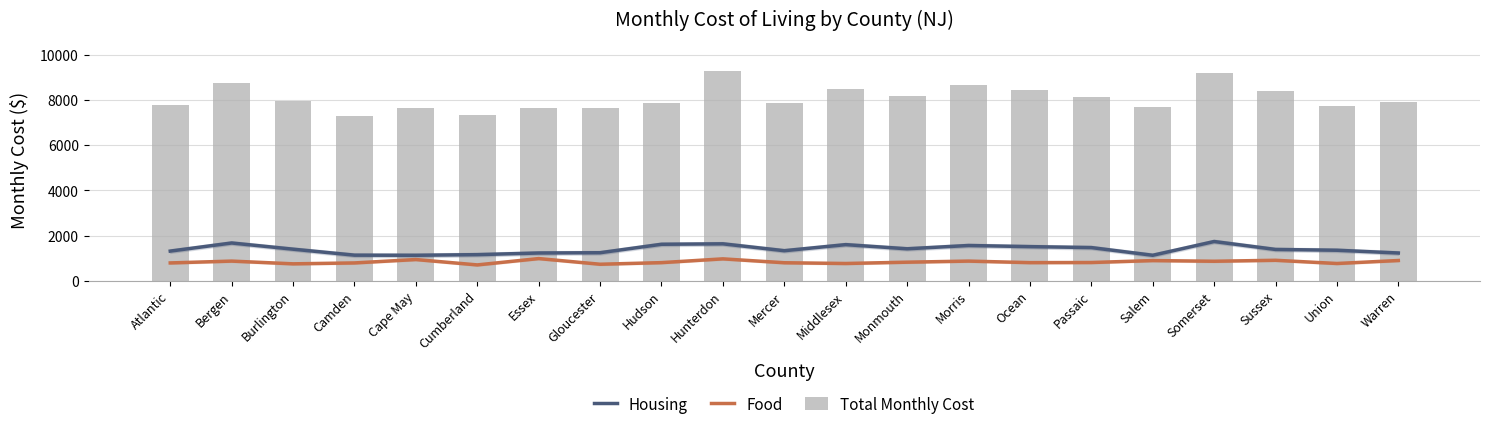

Reading left to right, list all the values displayed in this chart.

Housing: Atlantic=1312	Bergen=1671	Burlington=1397	Camden=1132	Cape May=1127	Cumberland=1155	Essex=1228	Gloucester=1240	Hudson=1614	Hunterdon=1634	Mercer=1329	Middlesex=1598	Monmouth=1414	Morris=1560	Ocean=1510	Passaic=1468	Salem=1127	Somerset=1736	Sussex=1385	Union=1350	Warren=1228
Food: Atlantic=789	Bergen=870	Burlington=749	Camden=789	Cape May=939	Cumberland=701	Essex=982	Gloucester=731	Hudson=802	Hunterdon=969	Mercer=797	Middlesex=764	Monmouth=822	Morris=870	Ocean=802	Passaic=807	Salem=893	Somerset=863	Sussex=906	Union=764	Warren=896
Total Monthly Cost: Atlantic=7763	Bergen=8754	Burlington=7958	Camden=7292	Cape May=7662	Cumberland=7327	Essex=7633	Gloucester=7627	Hudson=7878	Hunterdon=9288	Mercer=7848	Middlesex=8494	Monmouth=8170	Morris=8677	Ocean=8447	Passaic=8124	Salem=7691	Somerset=9187	Sussex=8401	Union=7745	Warren=7913